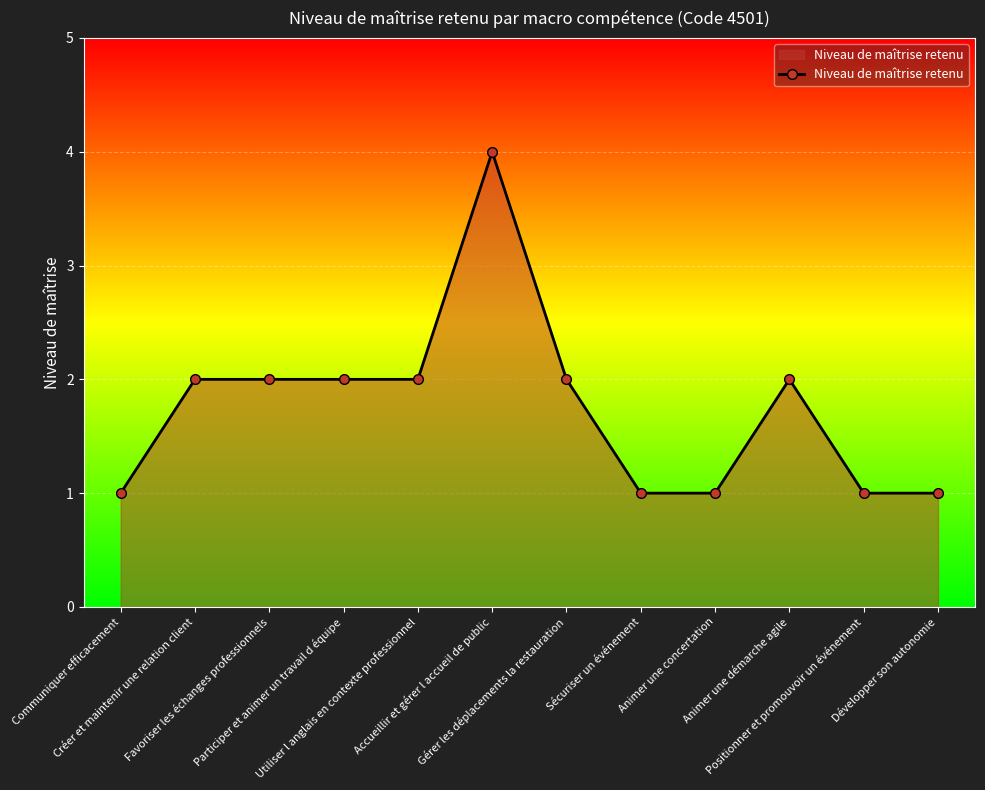

What is the label of the 11th point from the left?

Positionner et promouvoir un événement